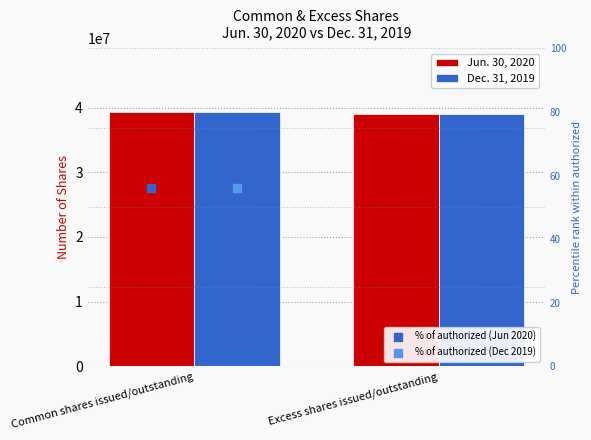

What are all the series names shown in the legend?

Jun. 30, 2020, Dec. 31, 2019, % of authorized (Jun 2020), % of authorized (Dec 2019)